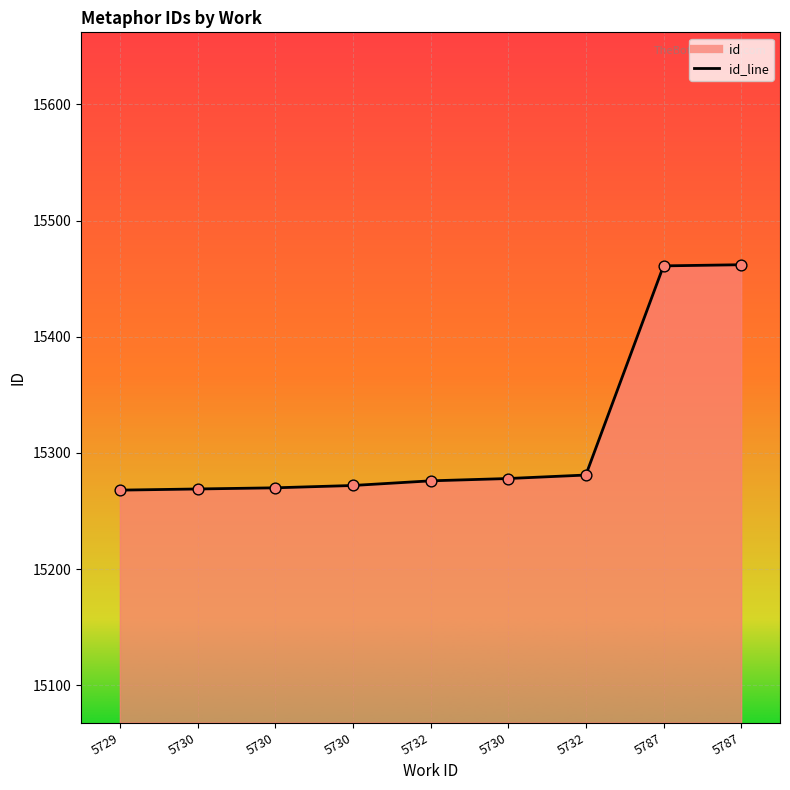

At which category is the sum across all series the highest?

5787